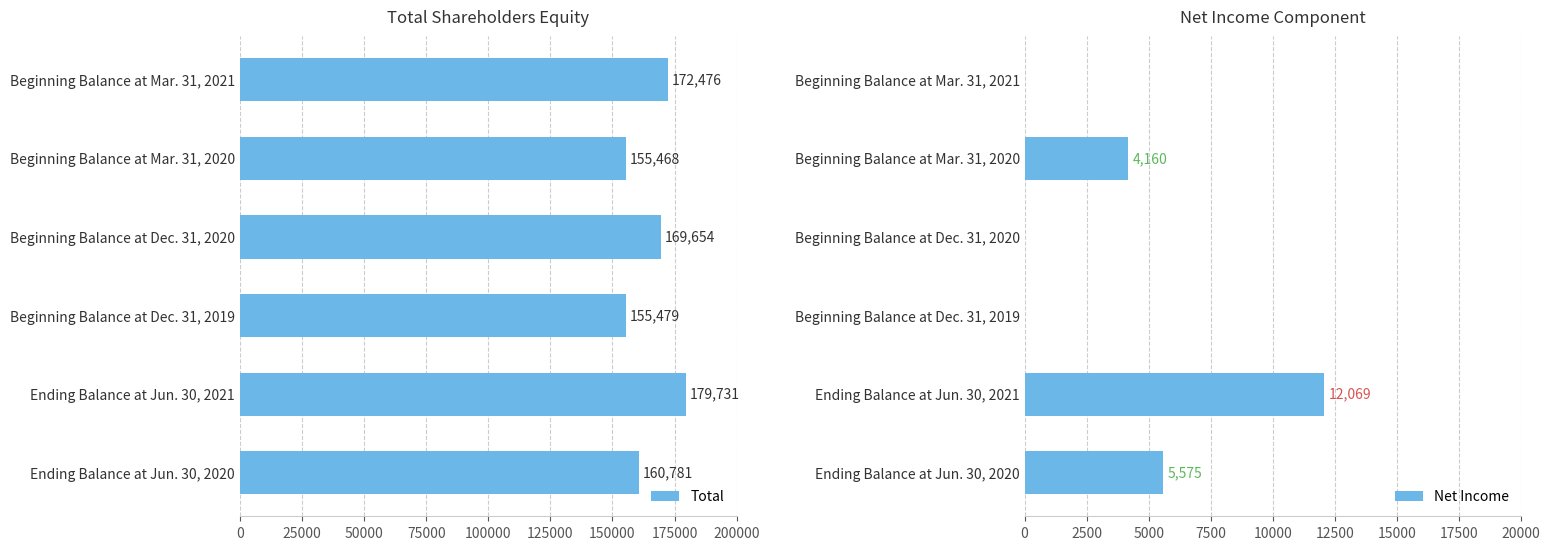

Which series has the largest total across all categories?

Total